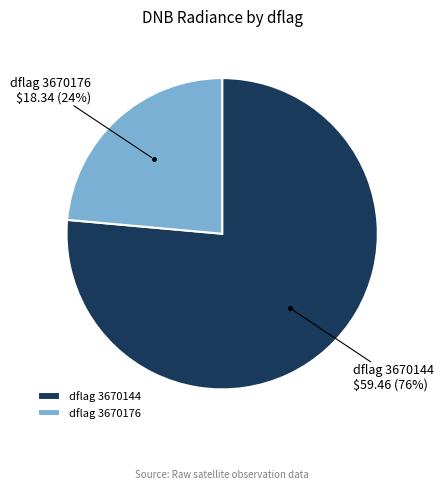

Is it true that dflag 3670144 is 76% of the pie?

True